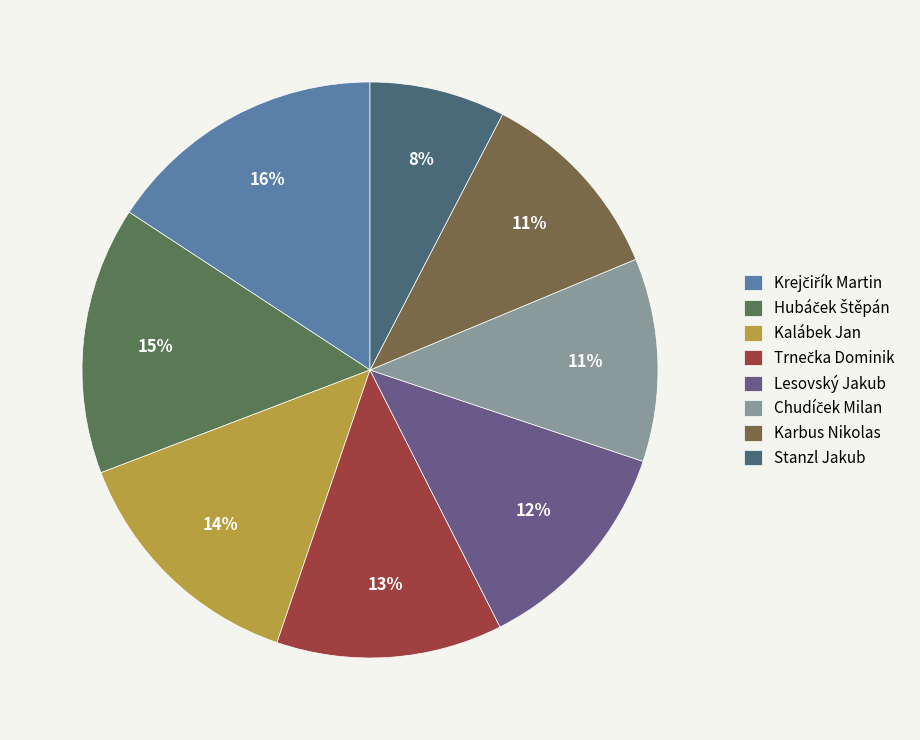

Count the number of slices in the pie.

8